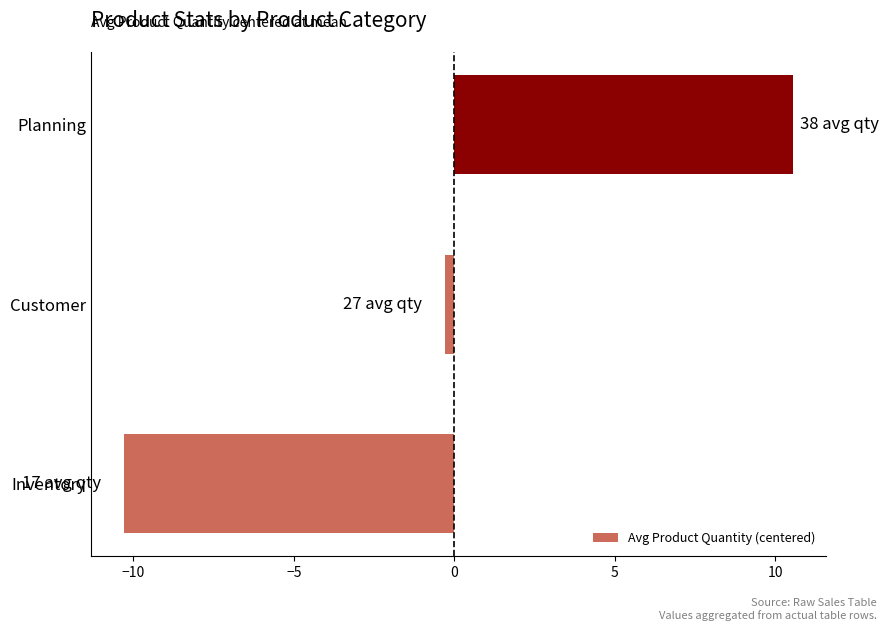

How many values are below 0?

2